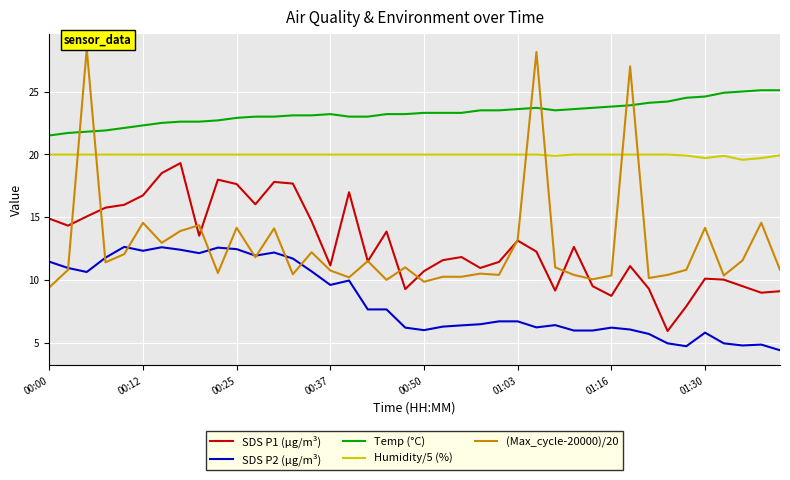

Which series has the widest spread of values?

(Max_cycle-20000)/20